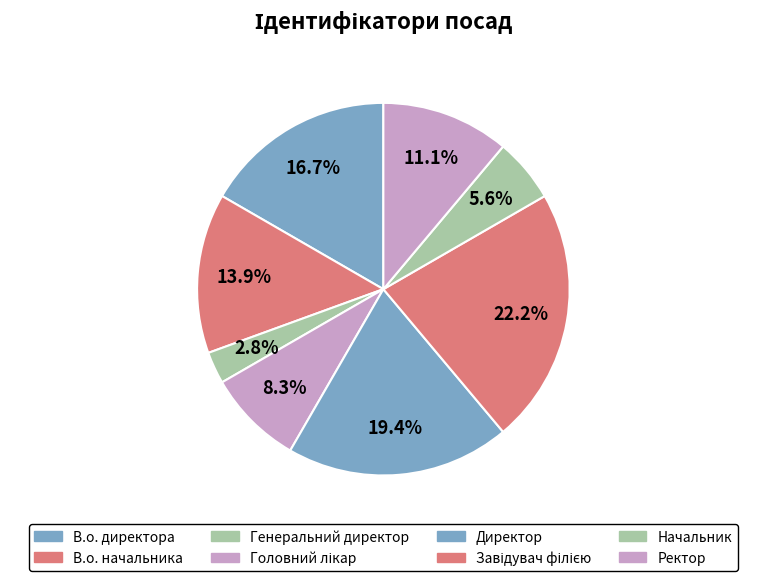

To the nearest percent, what is the average slice percentage?

12%